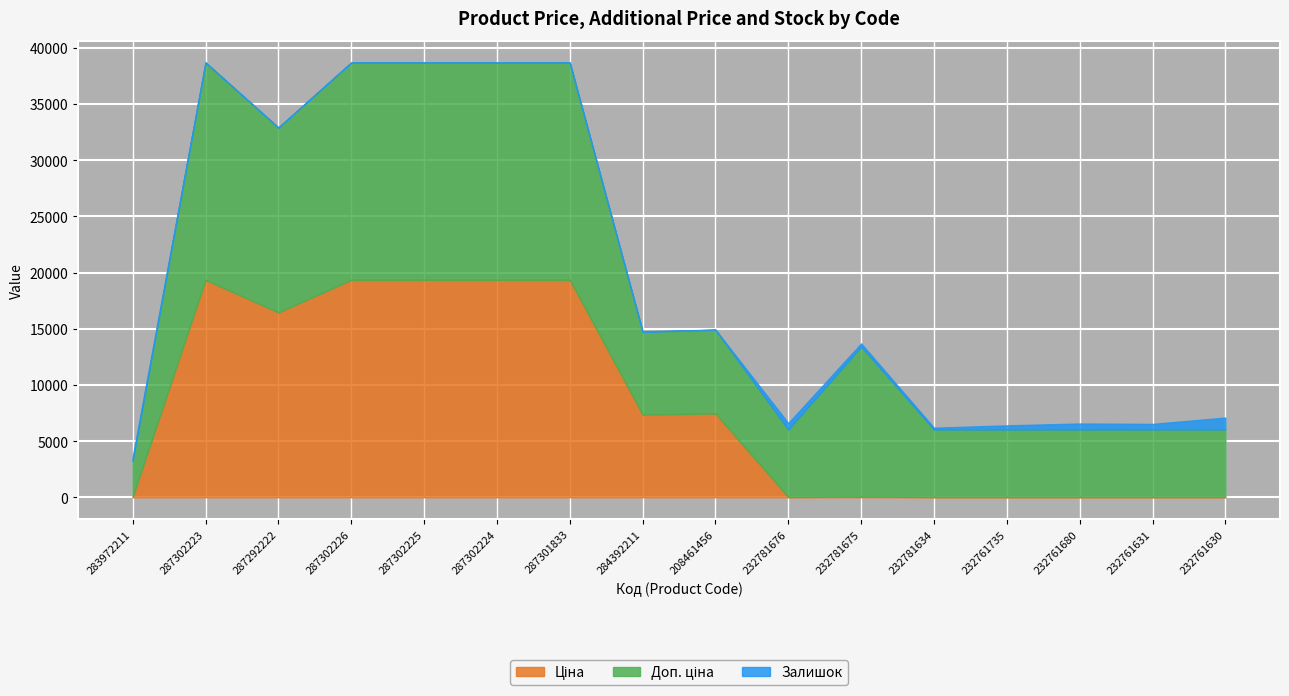

Which series ends up on top after the final intersection of Залишок and Ціна?

Залишок